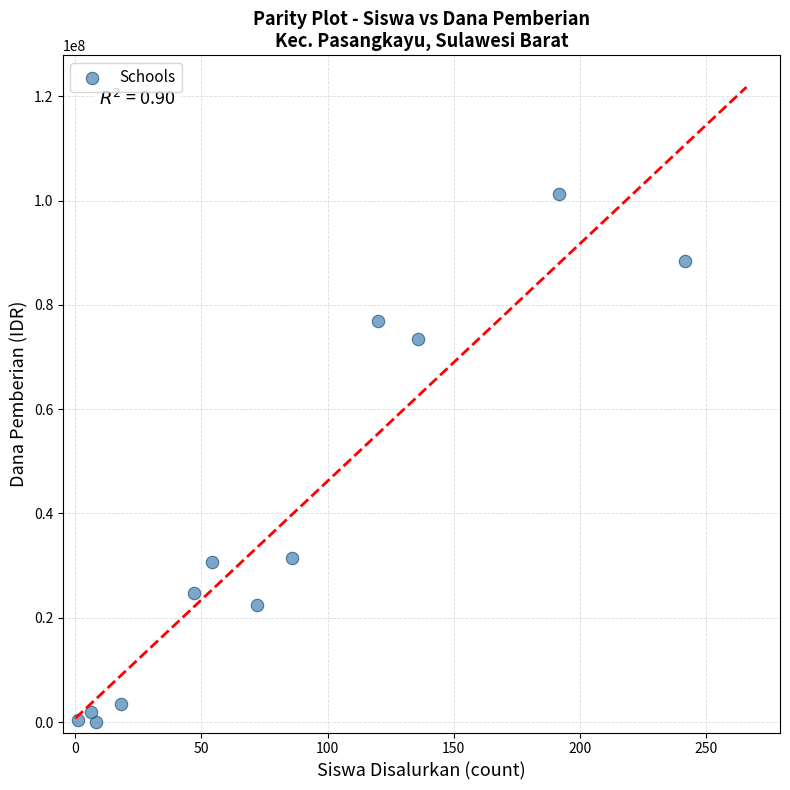

What is the average X value?

82